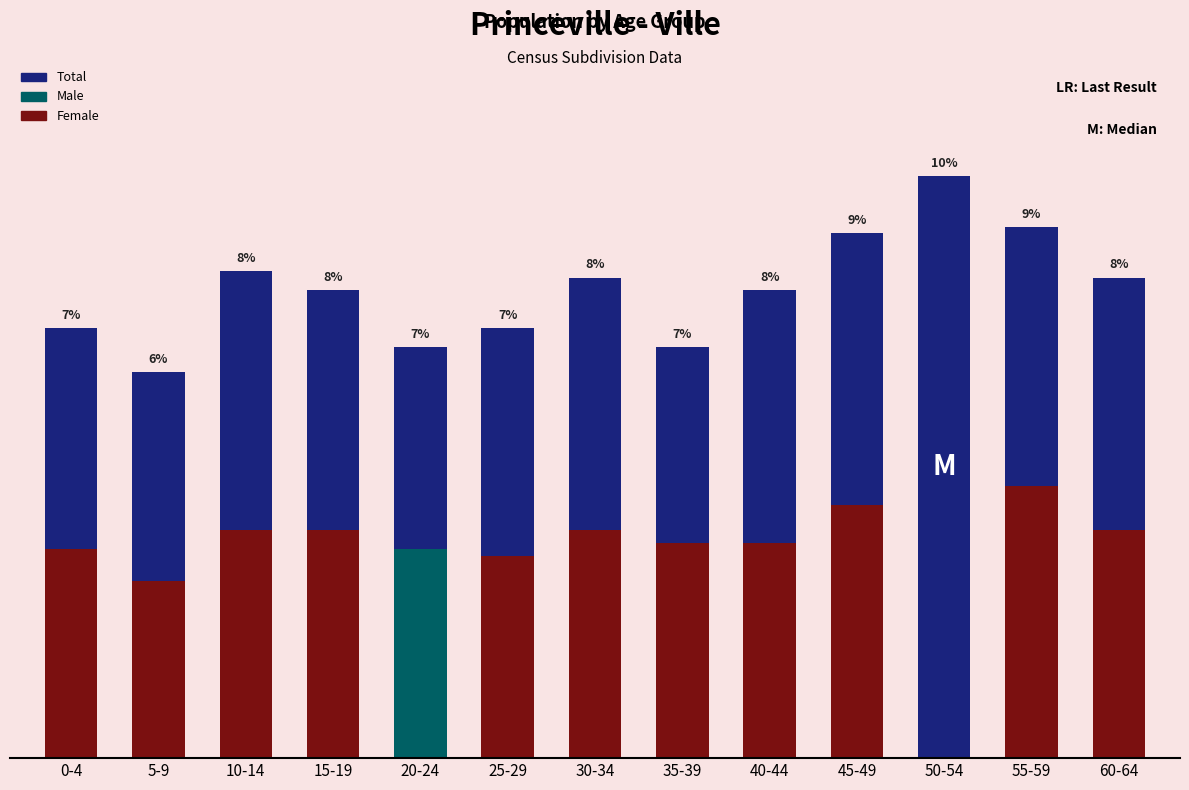

Reading left to right, what are all the values shown in this chart?

340	305	385	370	325	340	380	325	370	415	460	420	380